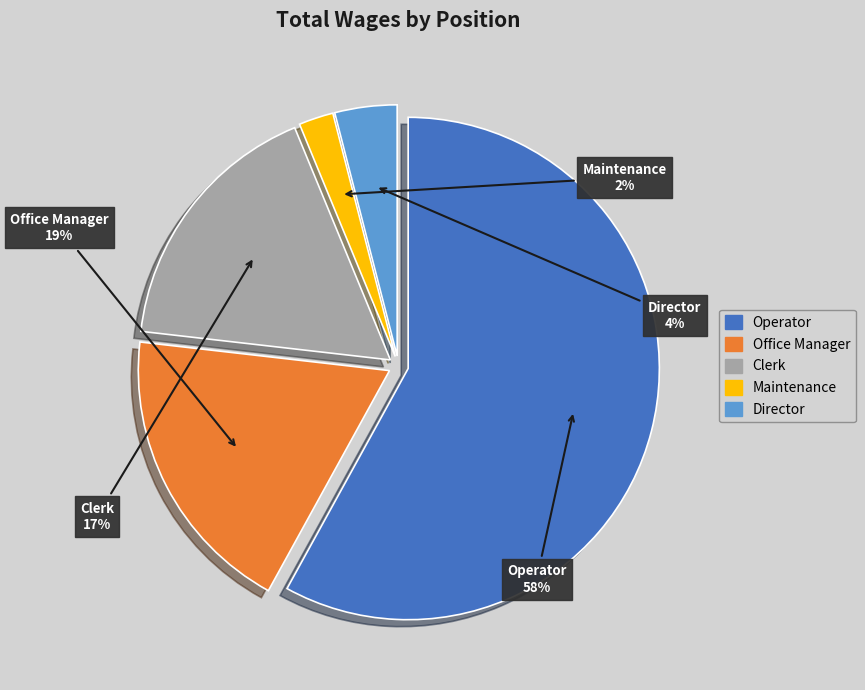

To the nearest percent, what percentage of the pie is Operator?

58%